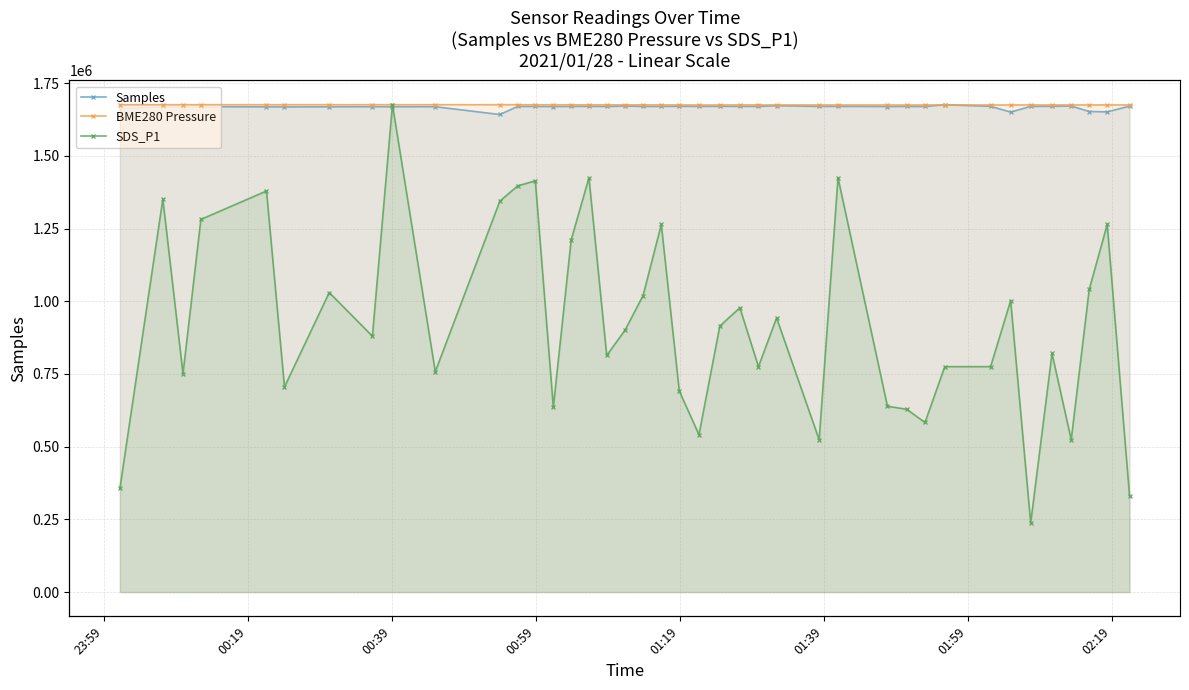

Where is the first local maximum for Samples?

00:19